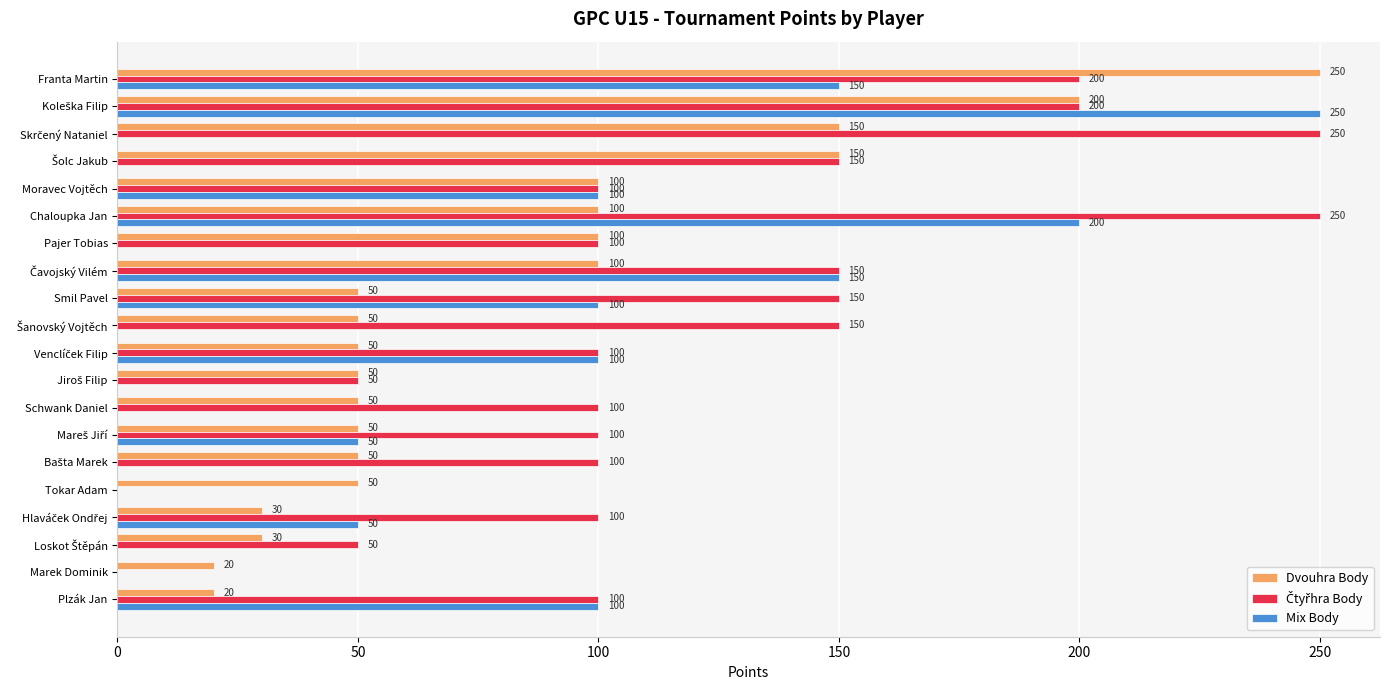

What is the total value across all series at Marek Dominik?

20